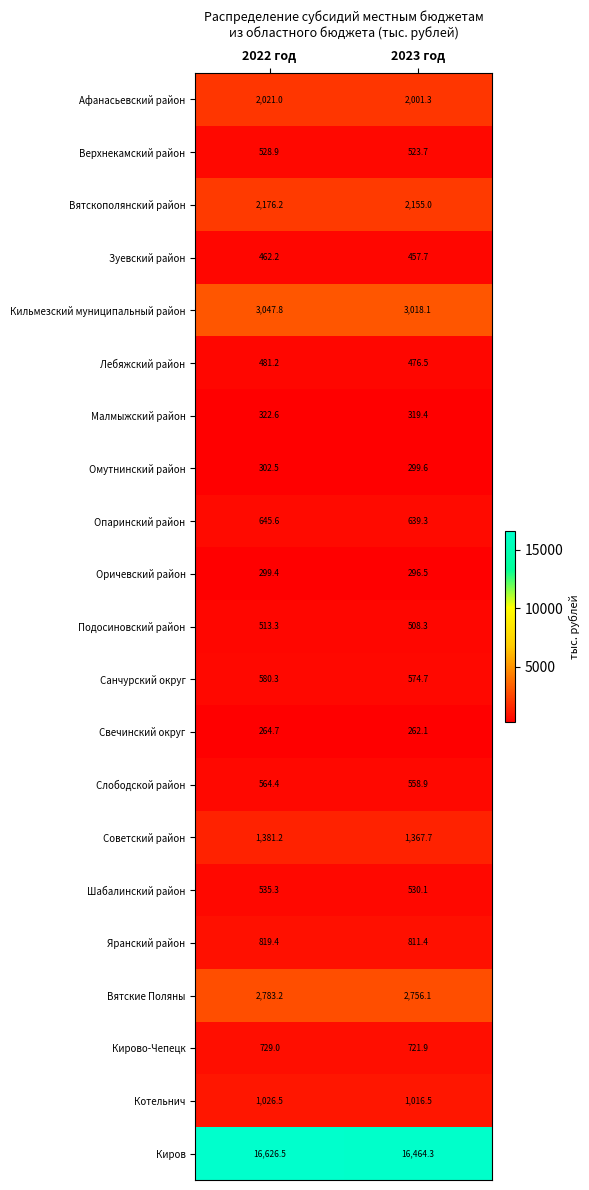

The Санчурский округ series shows 900.2 at 2022 год. True or false?

False